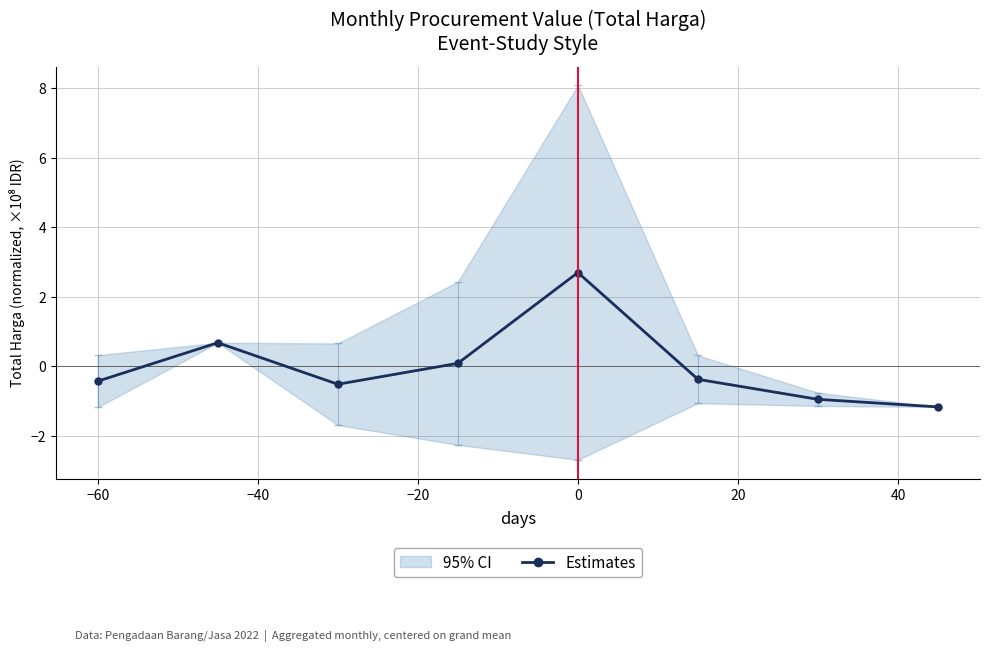

True or false: Estimates has more than 2 points higher than both neighbors.

False